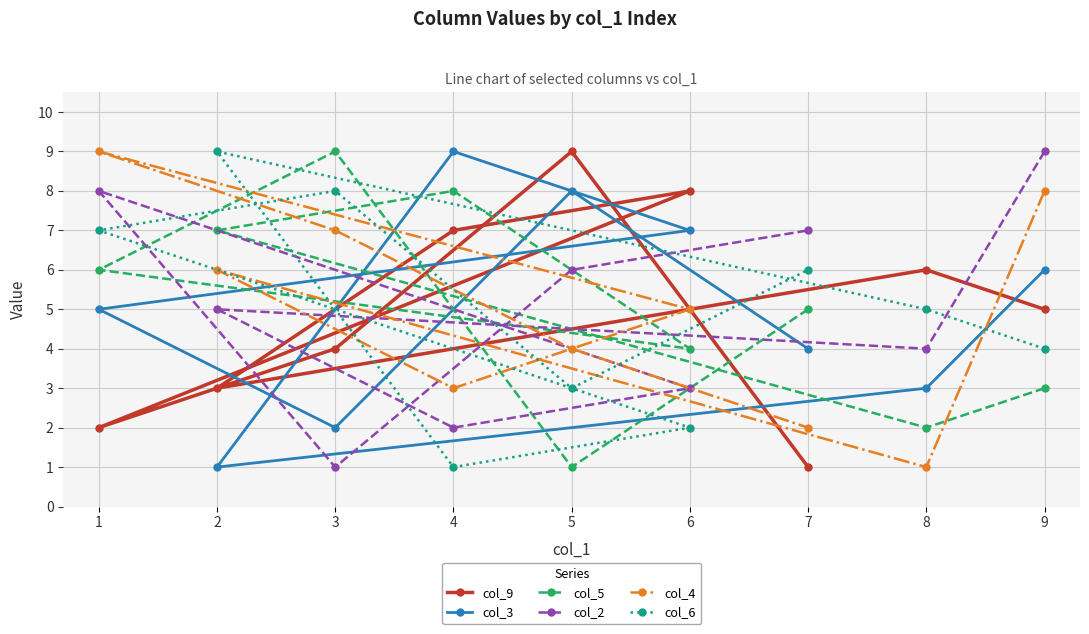

Which category has the lowest value in the col_4 series?

8